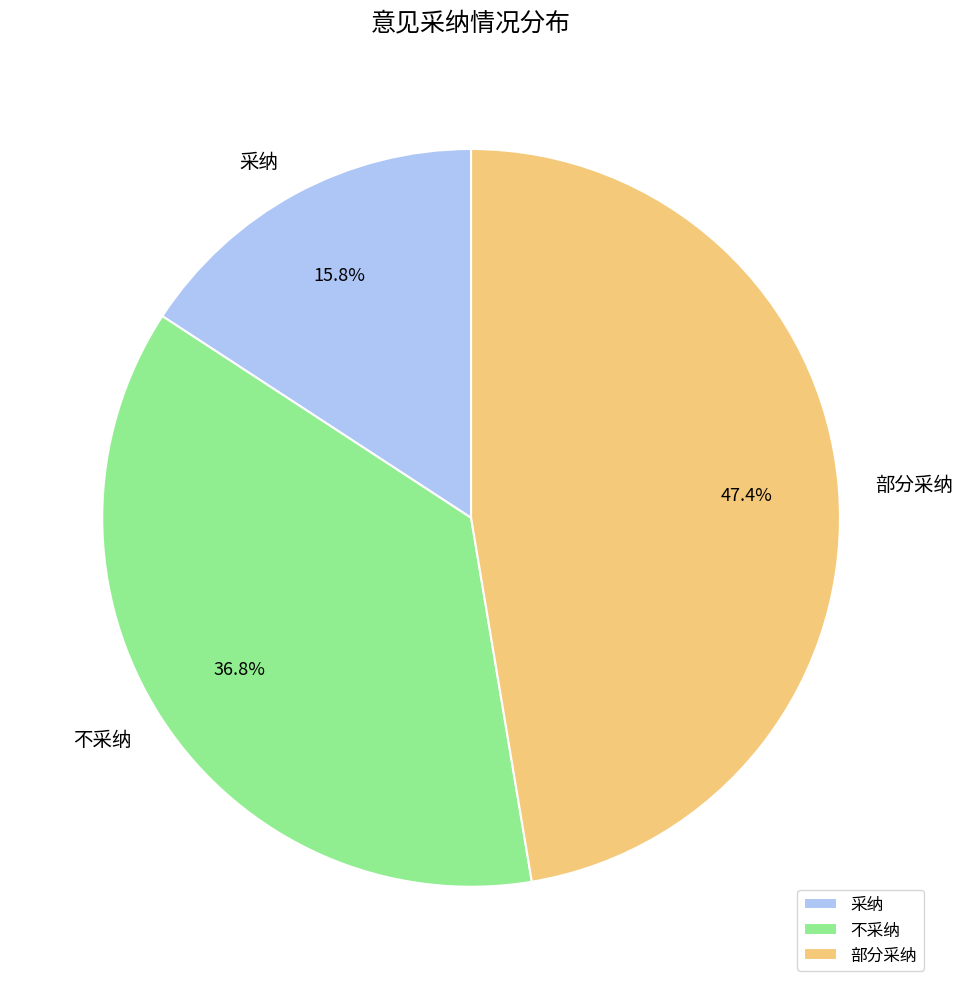

What is the smallest slice in the pie chart?

采纳